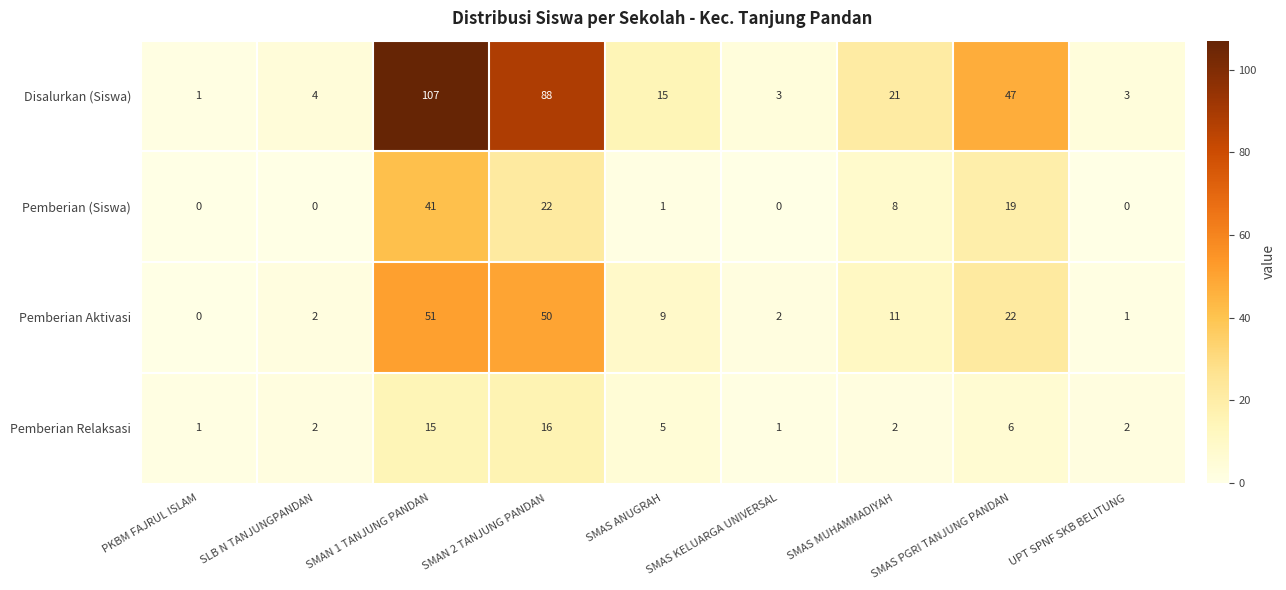

At how many categories does at least one series exceed 102?

1